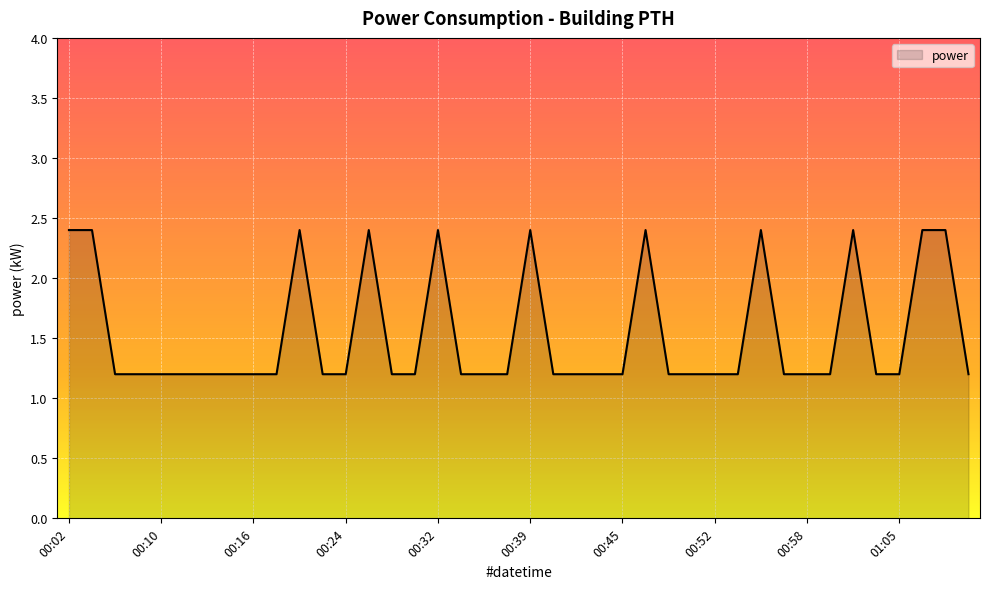

What is the smallest value displayed?

1.2